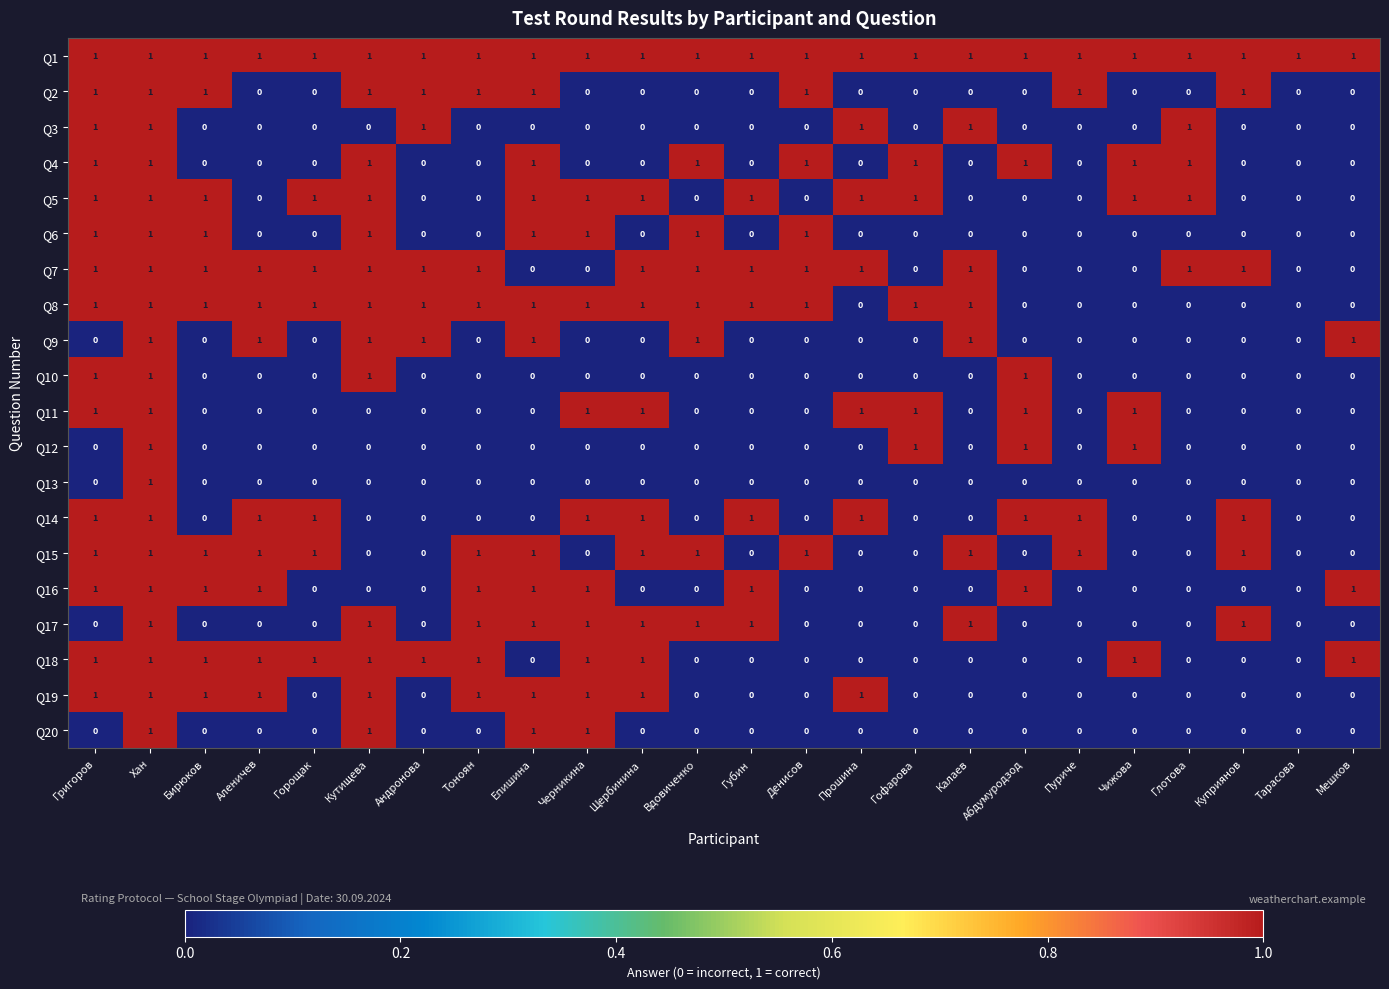

True or false: Q17 has a value of 2 at Вдовиченко.

False